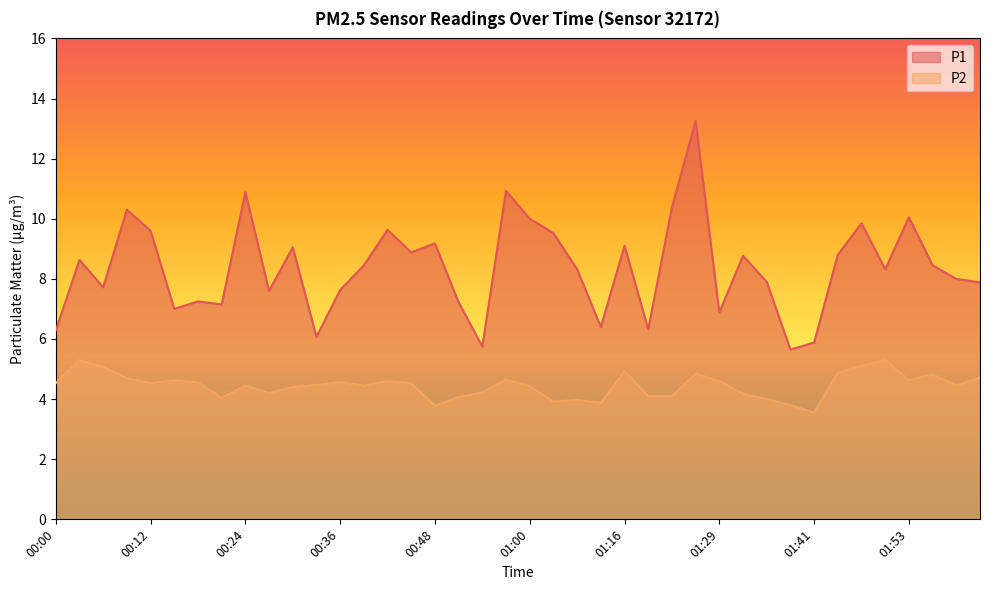

True or false: P2 and P1 intersect in this chart.

False